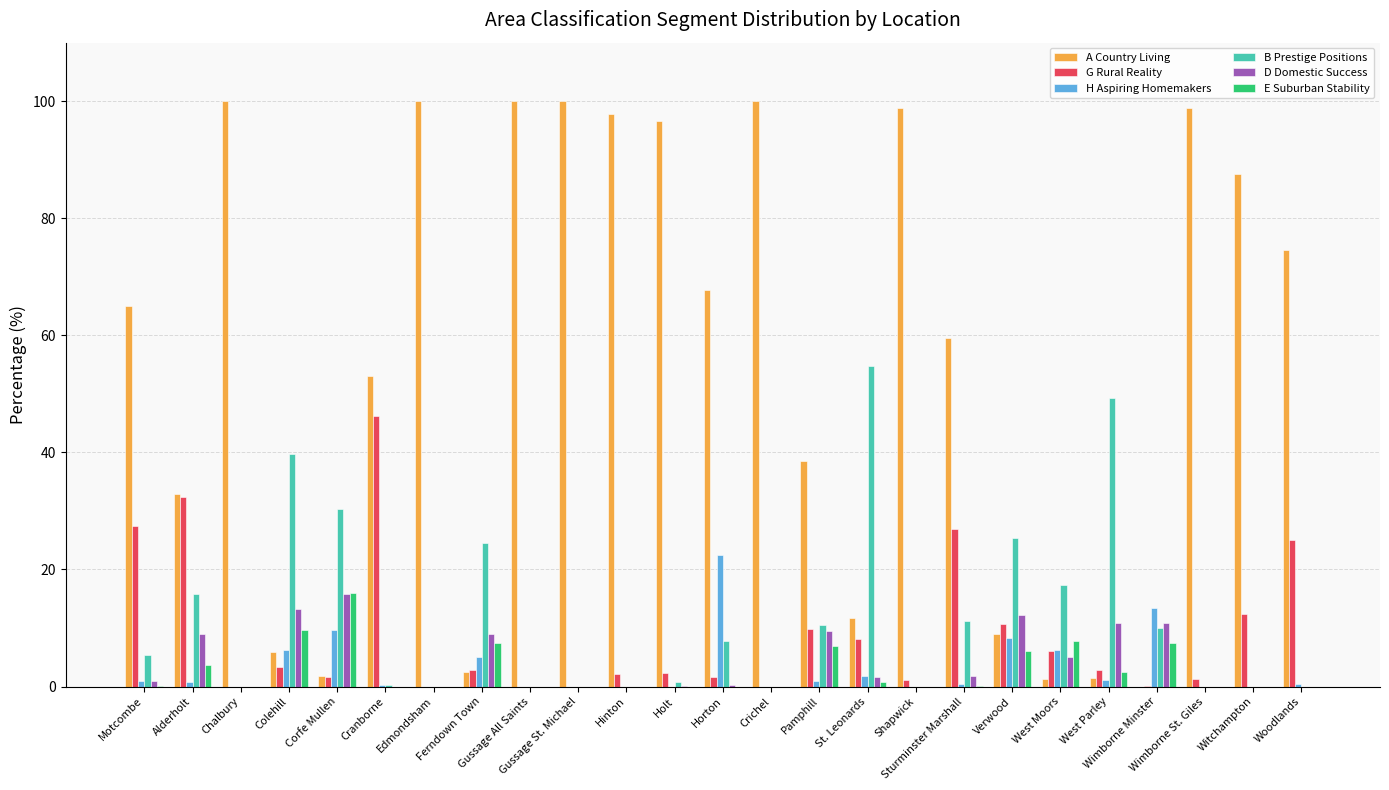

What are all the series names shown in the legend?

A Country Living, G Rural Reality, H Aspiring Homemakers, B Prestige Positions, D Domestic Success, E Suburban Stability